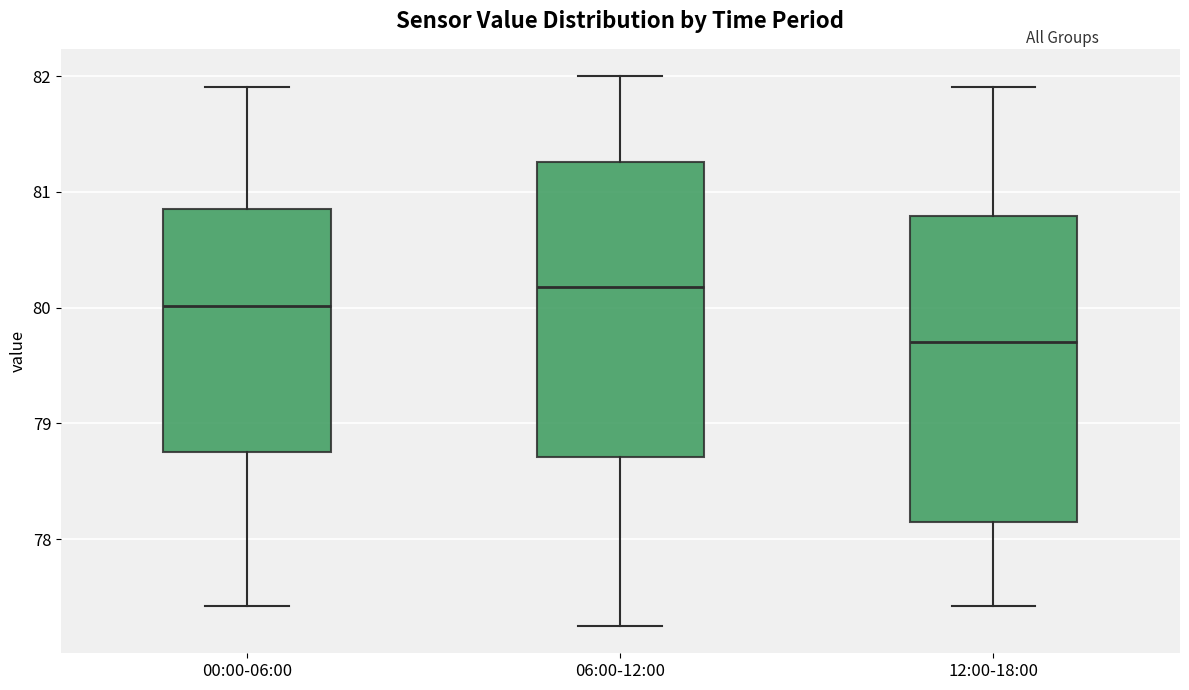

Which box has the highest median line?

06:00-12:00